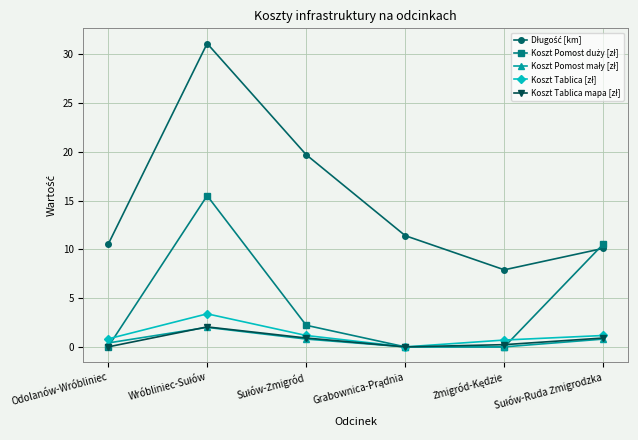

What is the label of the 6th point from the right?

Odolanów-Wróbliniec